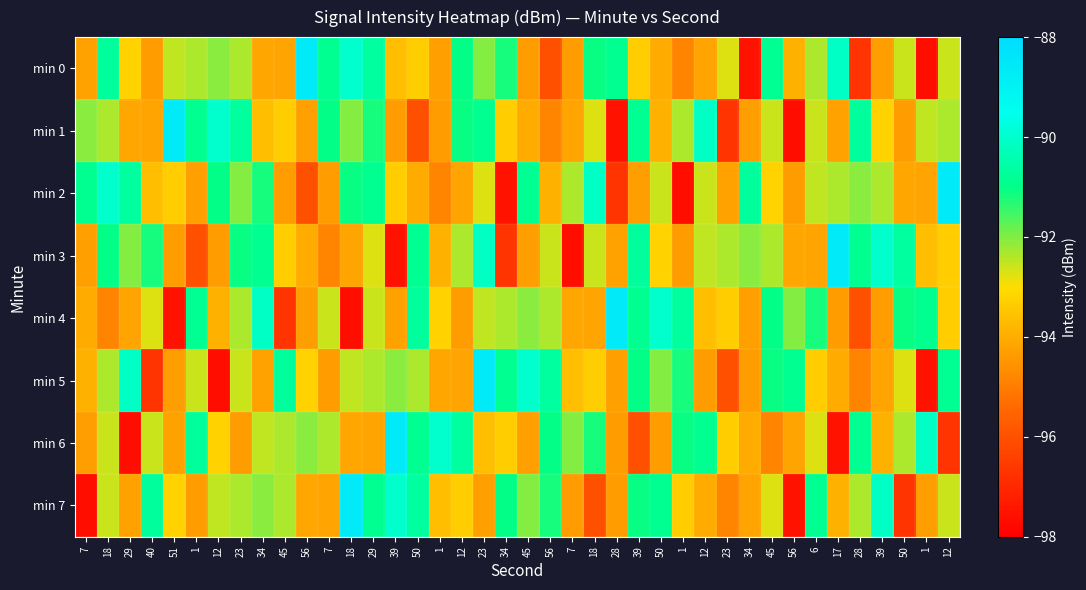

Rank the series by their maximum value, from lowest to highest.

min 0, min 1, min 2, min 3, min 4, min 5, min 6, min 7